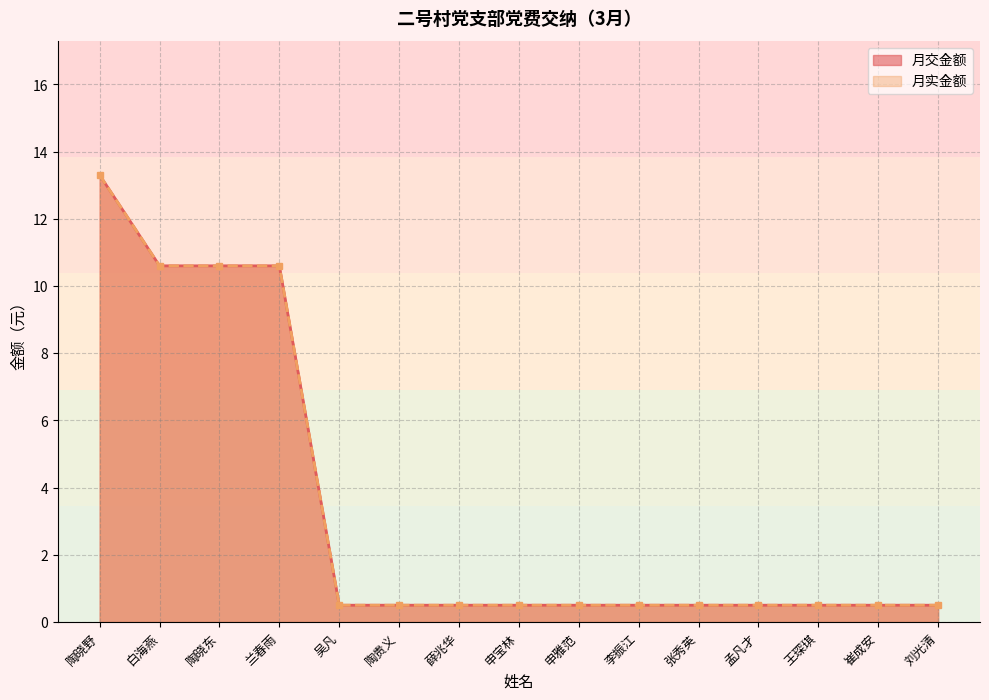

What is the value of the 月实金额 point at the 7th from the left?

0.5